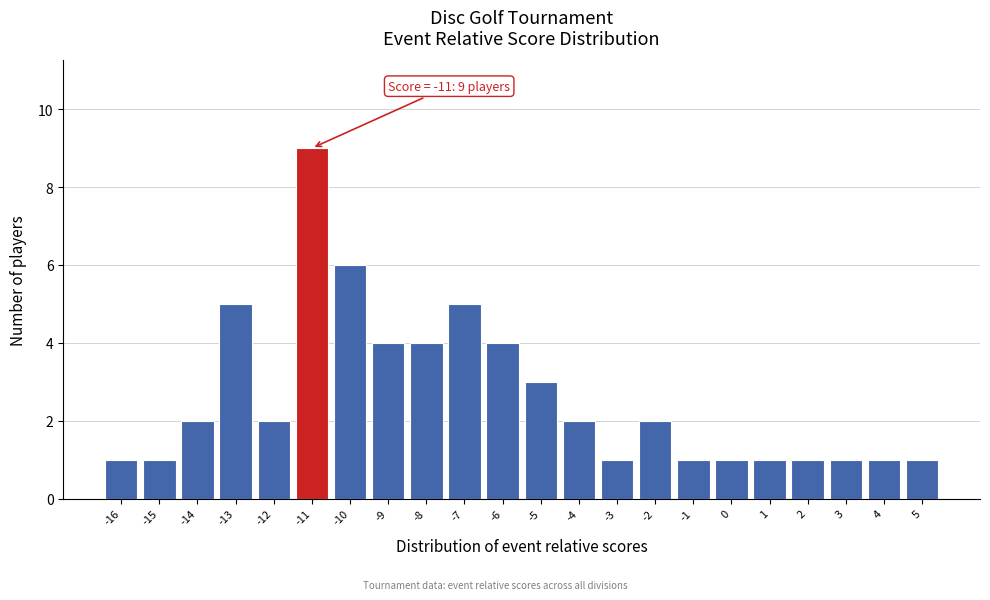

Over which range of the x-axis is the bar tallest?

-11.5 to -10.5